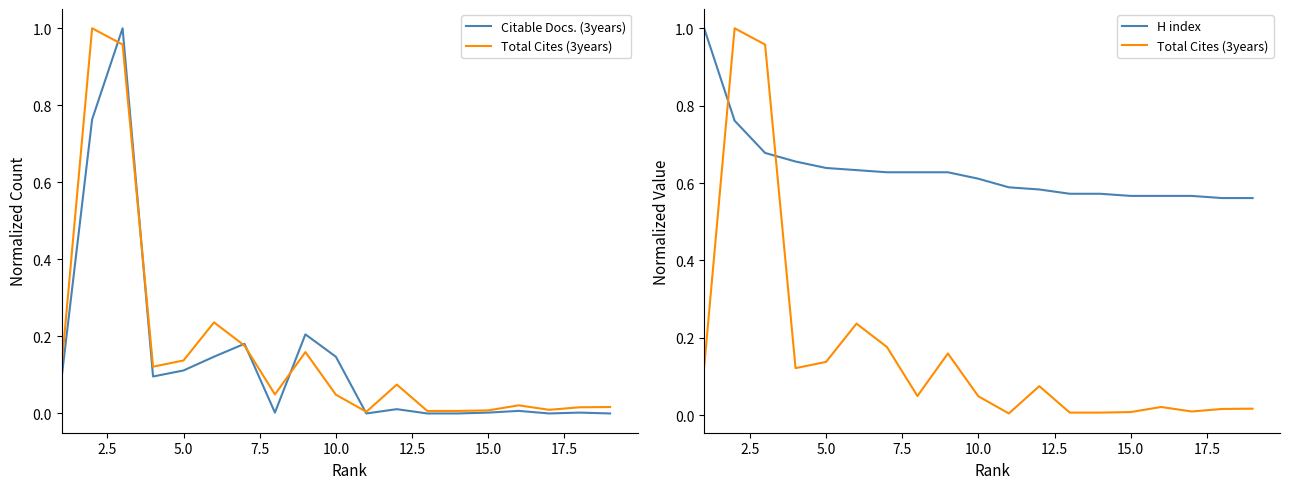

What are all the series names shown in the legend?

Citable Docs. (3years), Total Cites (3years), H index